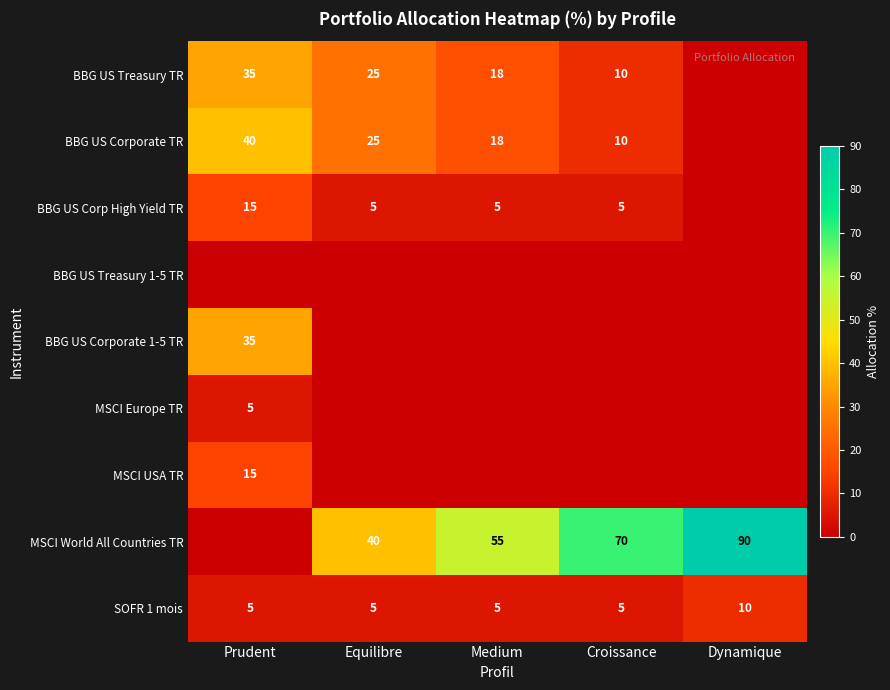

Is the value of BBG US Treasury TR at Croissance greater than the value of BBG US Corp High Yield TR at Medium?

Yes